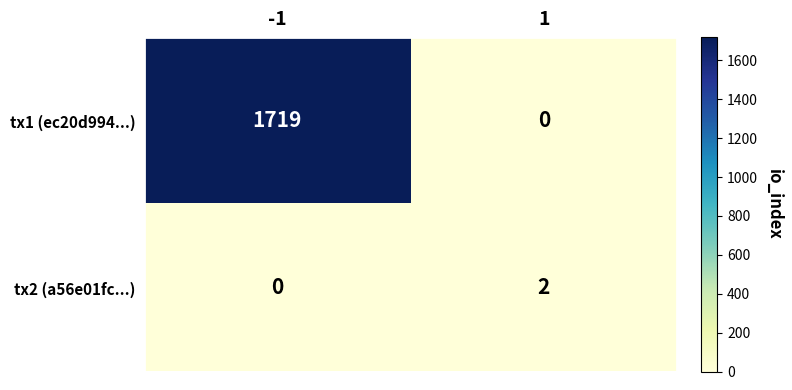

At which category is the sum across all series the highest?

-1